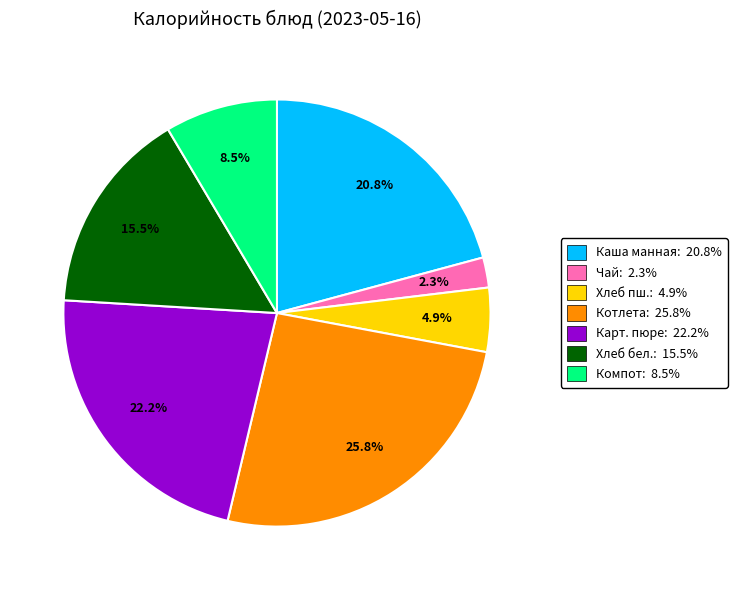

Is there a majority slice in this chart?

No